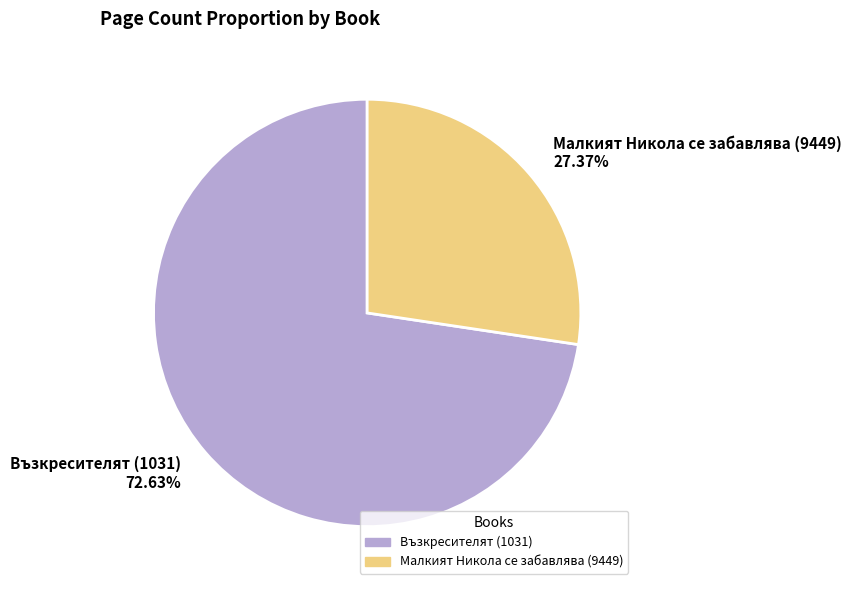

Which has a higher value, Възкресителят (1031) or Малкият Никола се забавлява (9449)?

Възкресителят (1031)